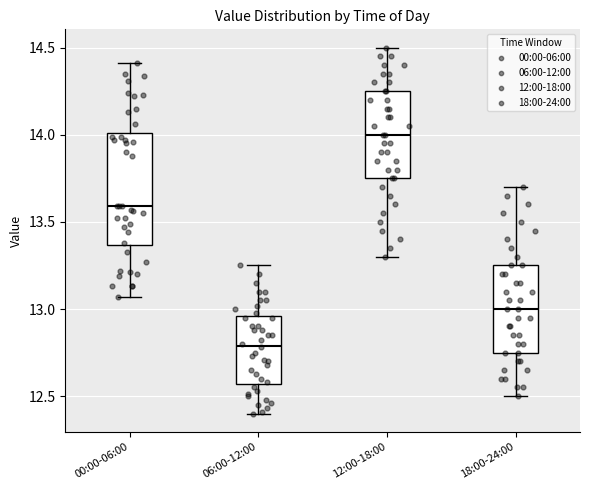

Reading left to right, read every box against the y-axis: the position of its median line, the range the box covers, and the ends of its whiskers. The values are not printed on the chart, so give them approximately, as read against the axis.

00:00-06:00: median 13.60, box 13.35 to 14.00, whiskers 13.05 to 14.40
06:00-12:00: median 12.80, box 12.55 to 12.95, whiskers 12.40 to 13.25
12:00-18:00: median 14.00, box 13.75 to 14.25, whiskers 13.30 to 14.50
18:00-24:00: median 13.00, box 12.75 to 13.25, whiskers 12.50 to 13.70